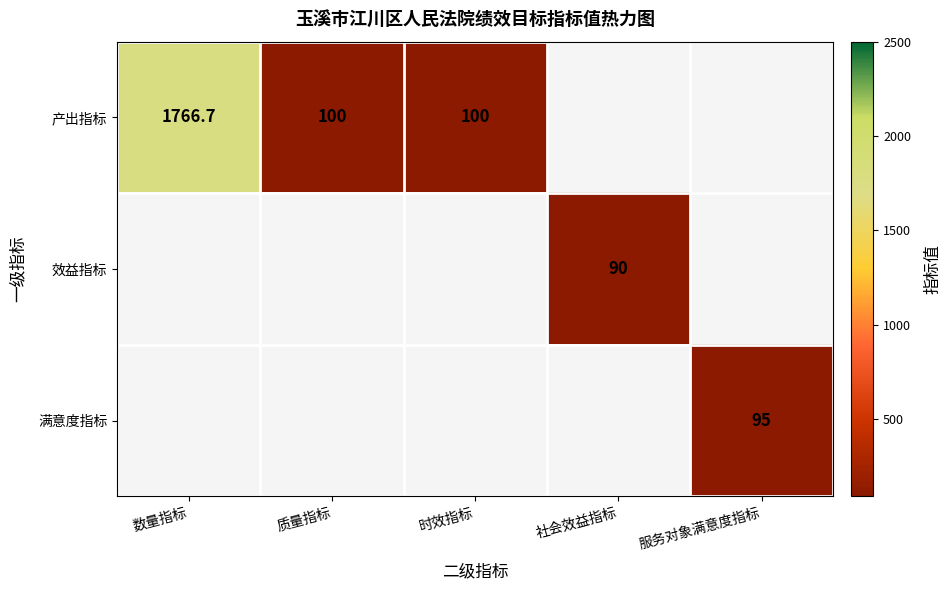

Where is 产出指标 nearest to the value 933?

质量指标